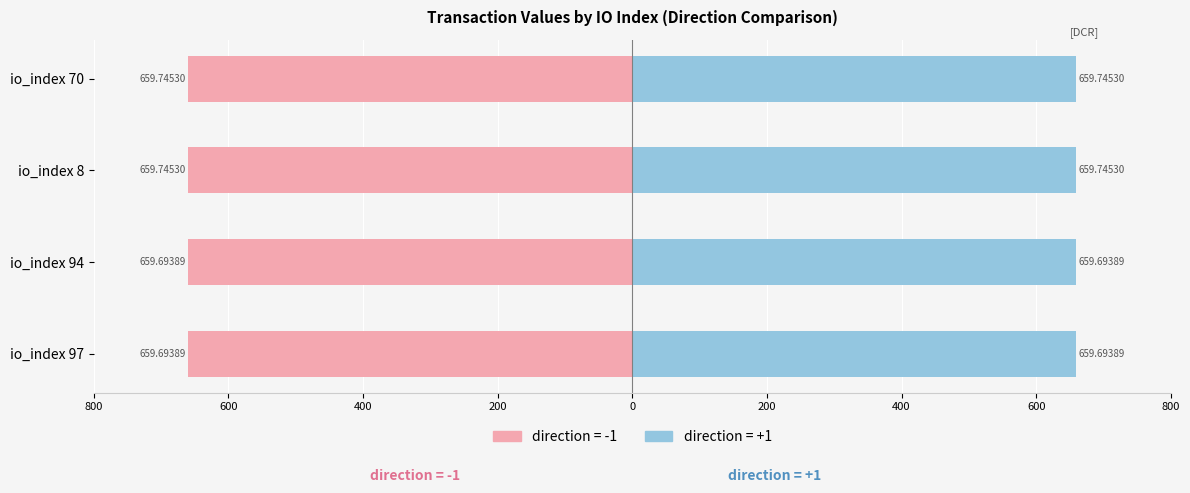

Between io_index 8 and io_index 70, which series saw the biggest shift?

Negative (direction=-1)